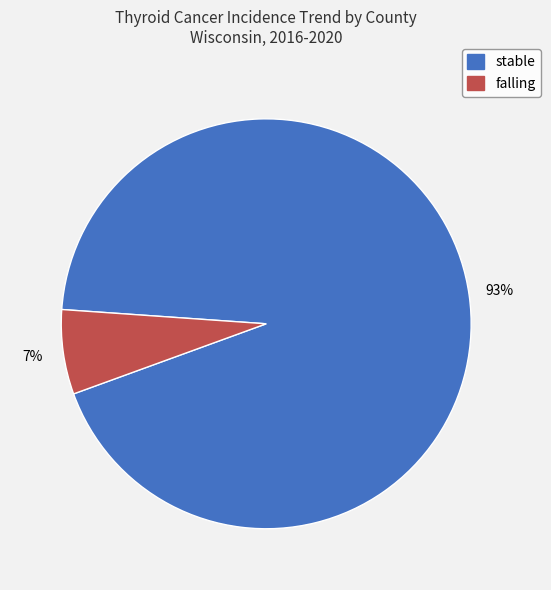

Is it true that stable is 99% of the pie?

False